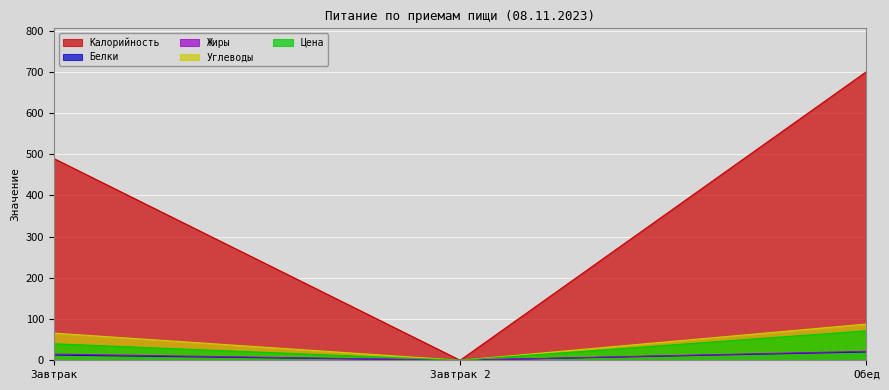

How many data points in Углеводы are less than 65?

1